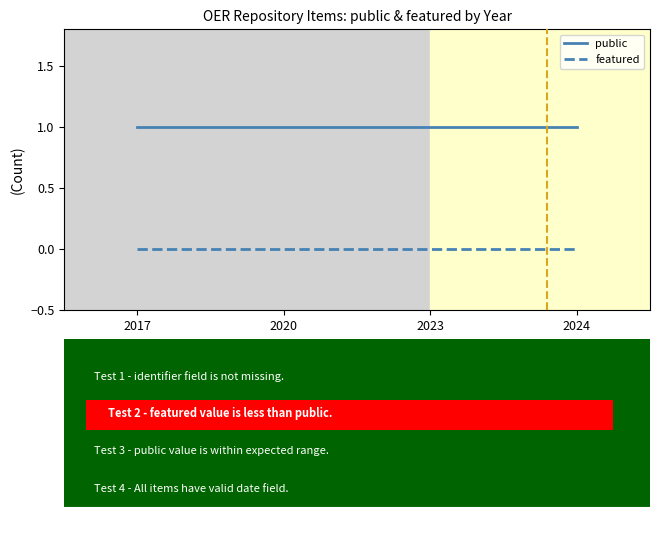

Rank the series by their average value, from lowest to highest.

featured, public